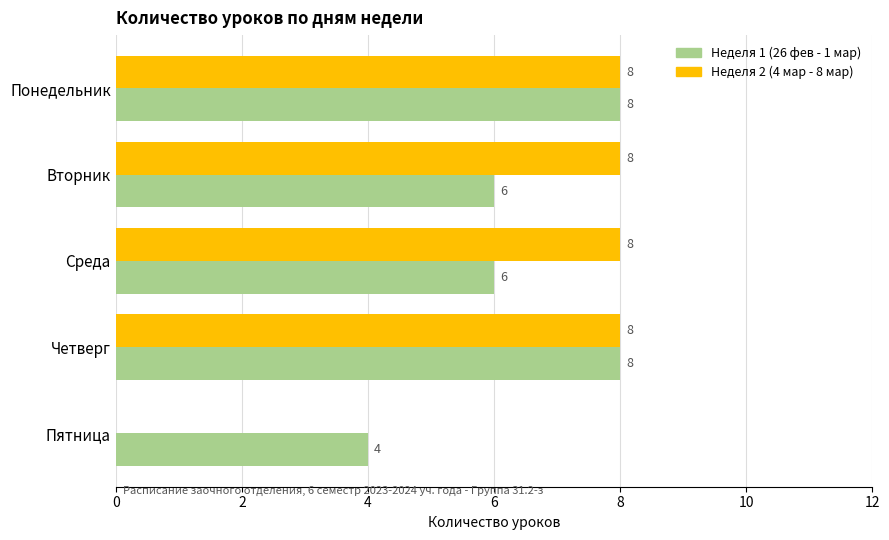

What is the sum of all Неделя 1 (26 фев - 1 мар) values?

32